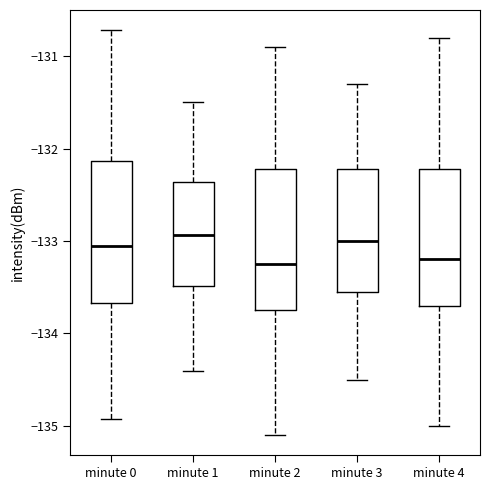

Reading left to right, read every box against the y-axis: the position of its median line, the range the box covers, and the ends of its whiskers. The values are not printed on the chart, so give them approximately, as read against the axis.

minute 0: median -133.1, box -133.7 to -132.1, whiskers -134.9 to -130.7
minute 1: median -132.9, box -133.5 to -132.4, whiskers -134.4 to -131.5
minute 2: median -133.2, box -133.7 to -132.2, whiskers -135.1 to -130.9
minute 3: median -133.0, box -133.5 to -132.2, whiskers -134.5 to -131.3
minute 4: median -133.2, box -133.7 to -132.2, whiskers -135.0 to -130.8